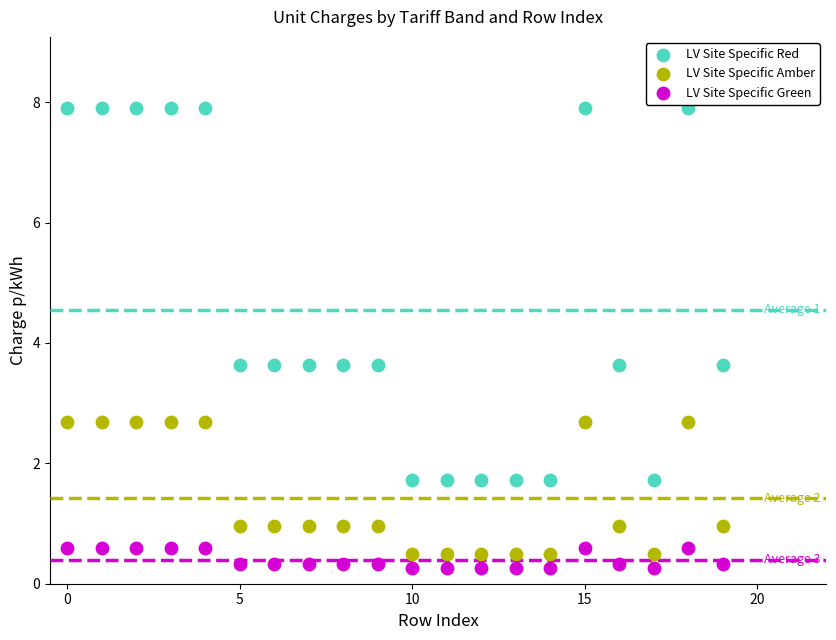

Which series contains the lowest Y value?

LV Site Specific Green